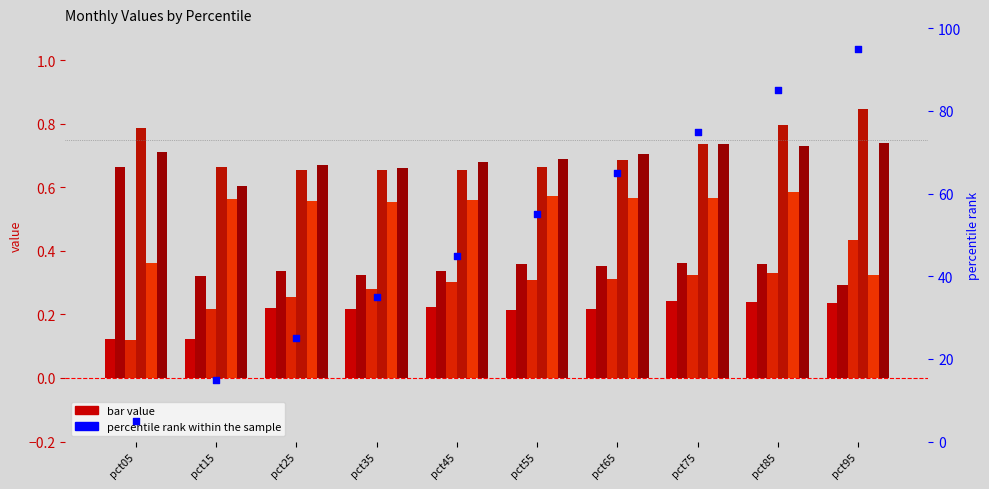

Is the value of Jun at pct55 greater than the value of Feb at pct55?

Yes